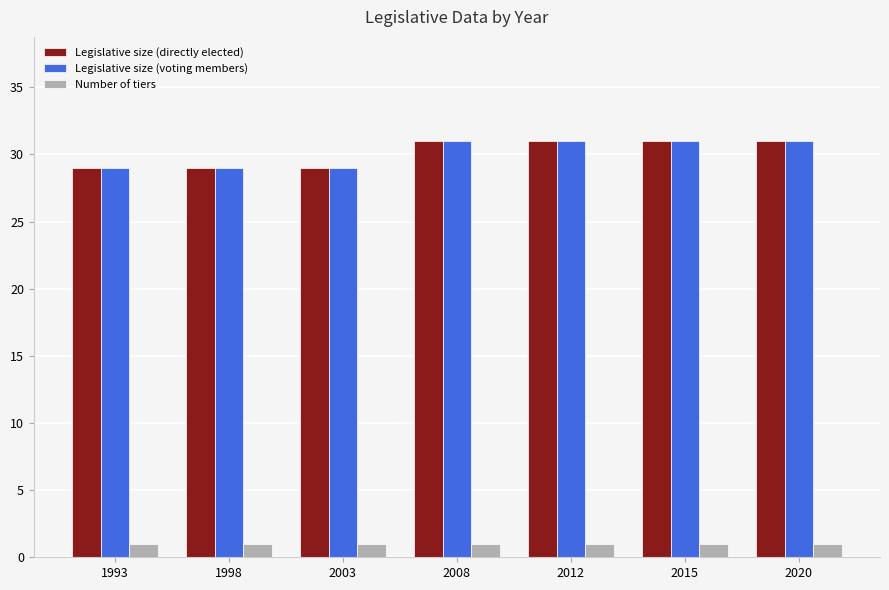

At how many categories does at least one series exceed 7?

7